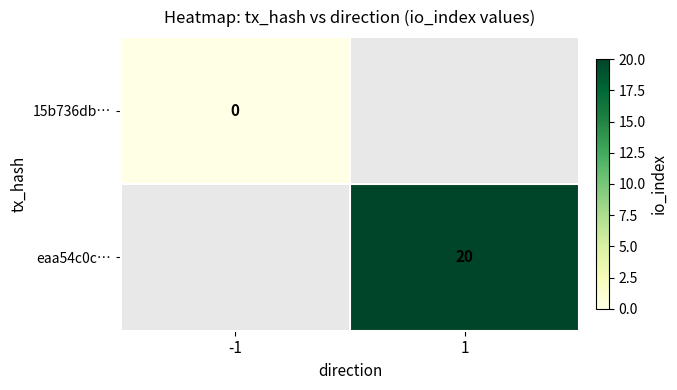

True or false: eaa54c0c… has a value of 28 at 1.

False